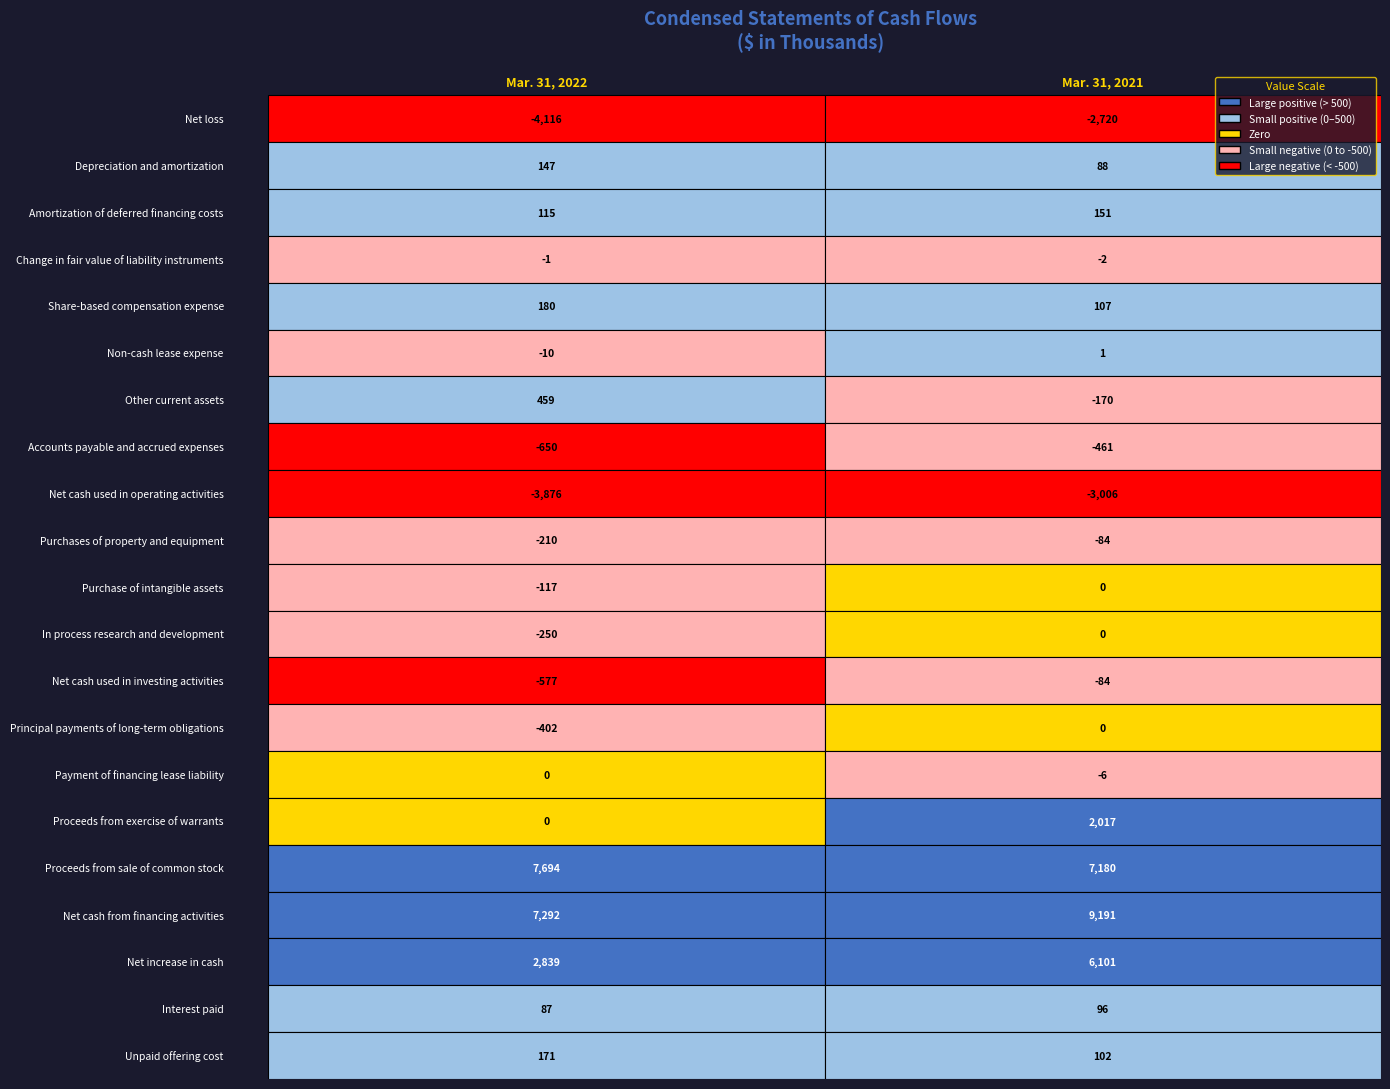

Where is Amortization of deferred financing costs nearest to the value 133?

Mar. 31, 2022